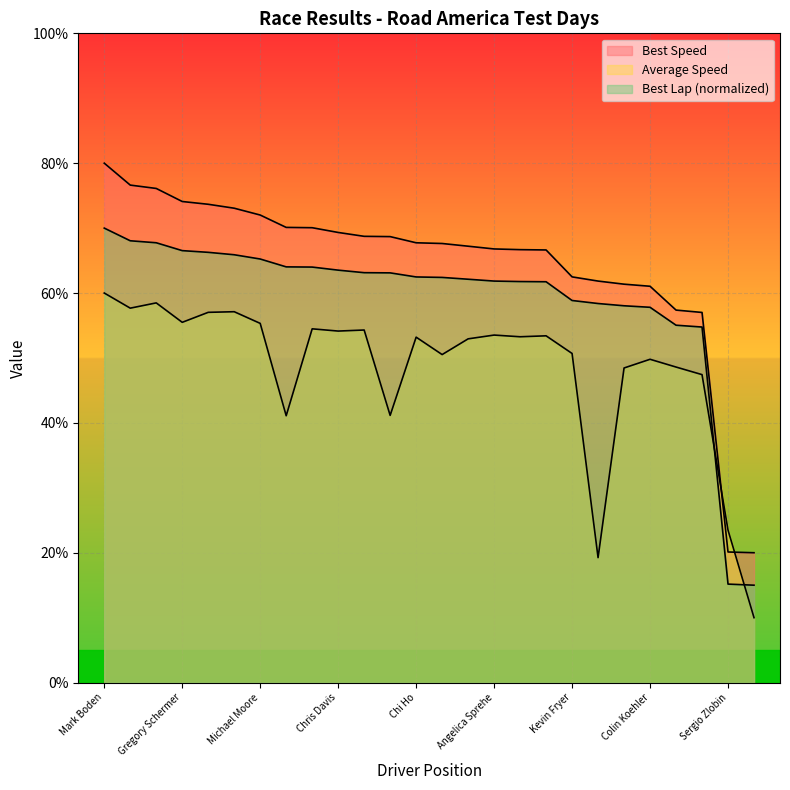

What is the spread (max minus min) of values at James Cantrell?

27.5